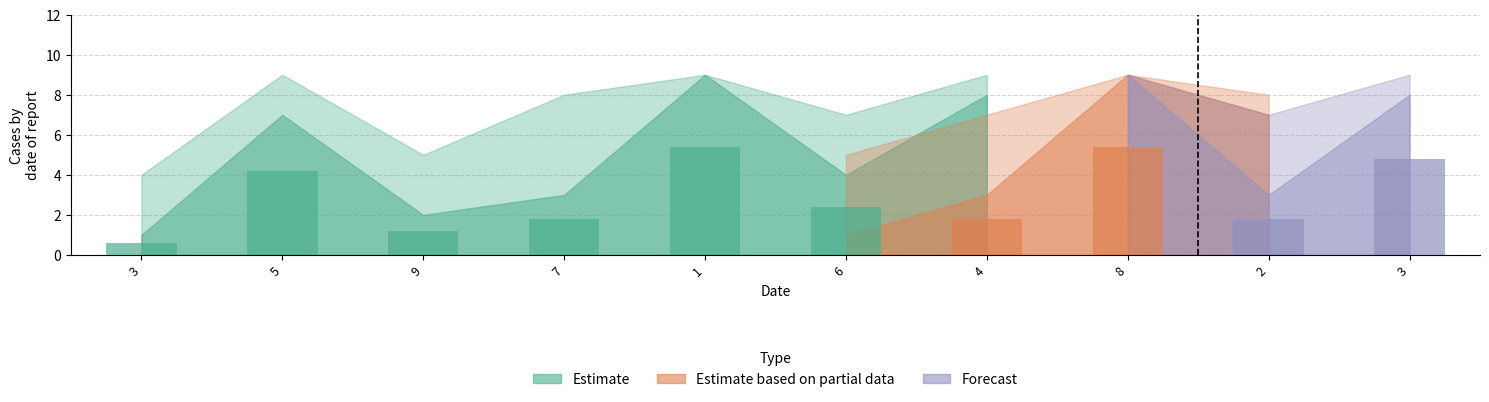

Count the Estimate based on partial data values in the range 4 to 8.

6